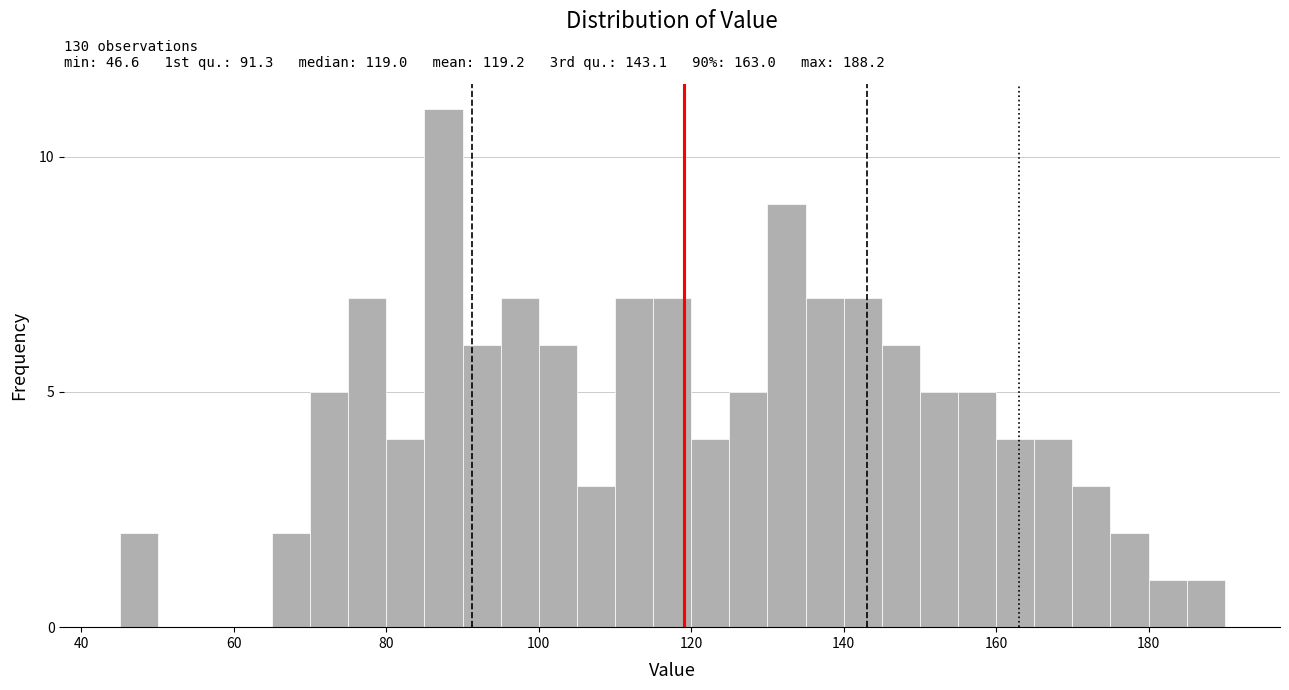

Around what value on the x-axis is the tallest bar? Give the approximate position of its centre, as read against the axis.

88